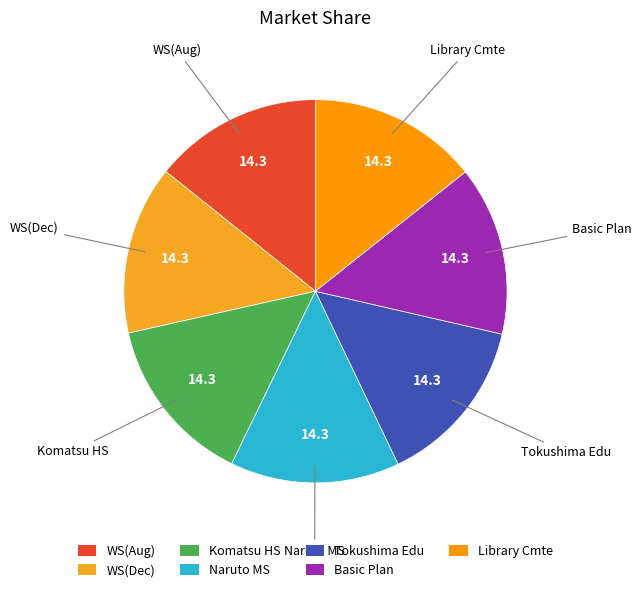

What is the ratio of the value at WS(Dec) to the value at Komatsu HS?

1.0